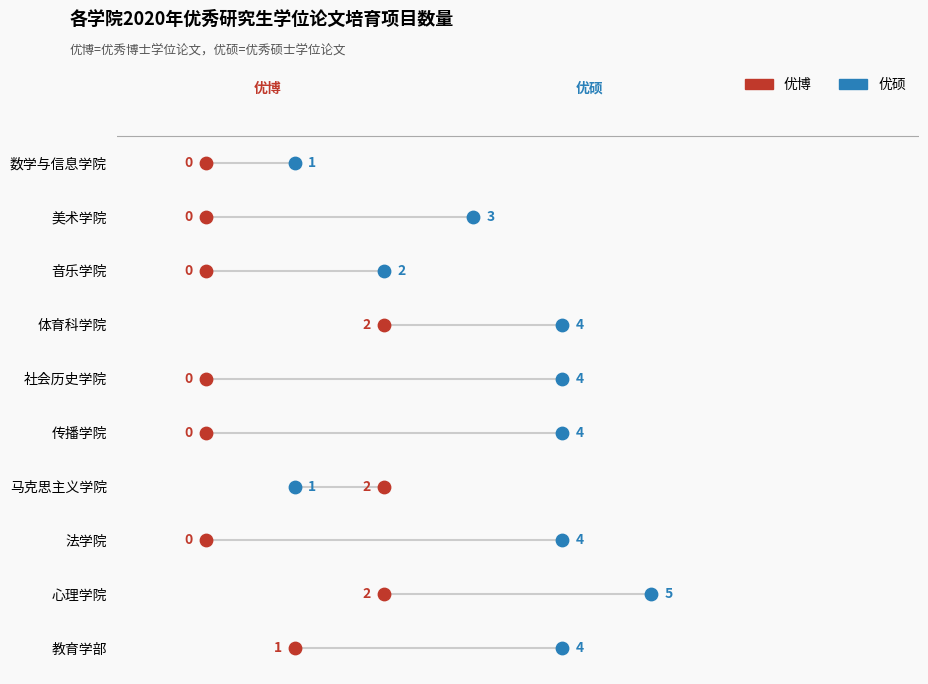

Which series reaches the maximum Y coordinate?

优硕